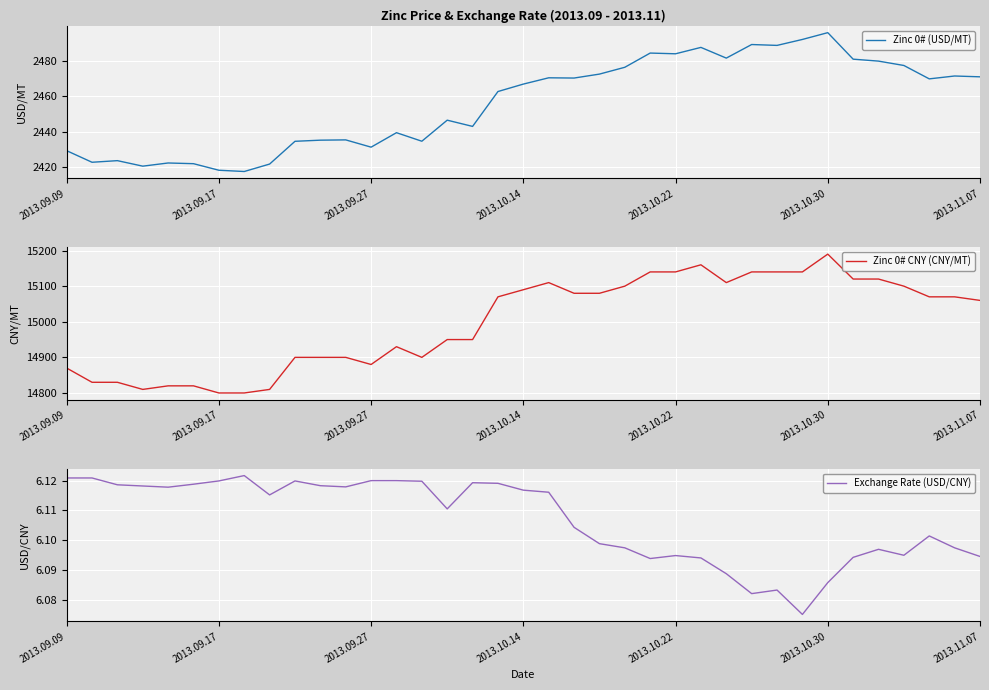

The Zinc 0# (USD/MT) series shows 2496.0 at 2013.10.30. True or false?

True